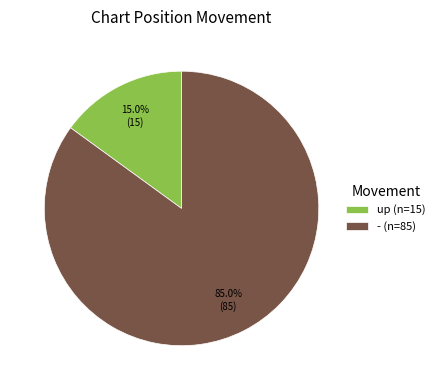

Rank the categories by value from highest to lowest.

- (n=85), up (n=15)